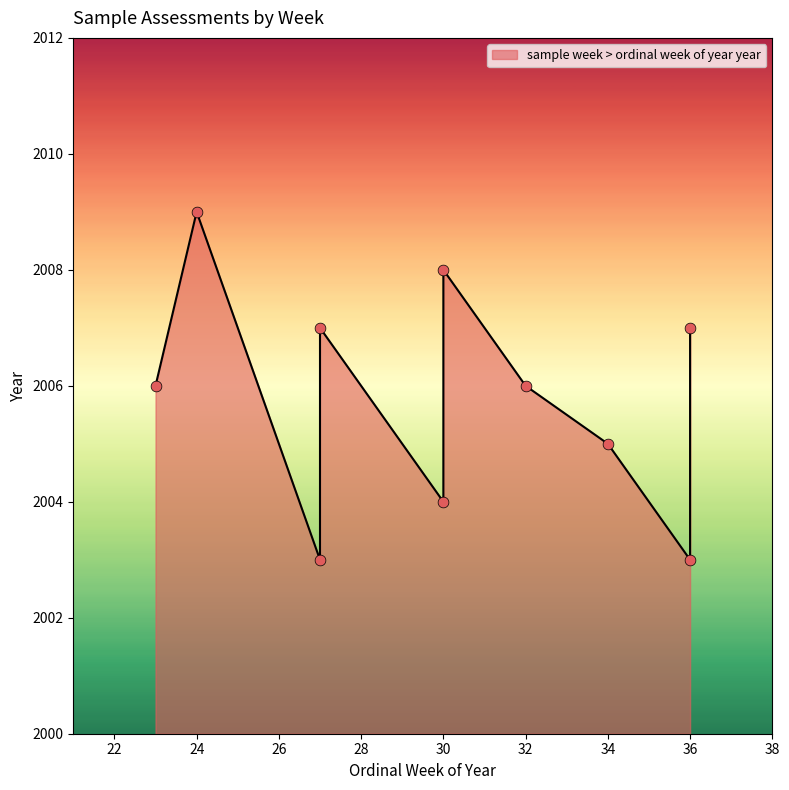

Between 30 and 36, which is larger?

30